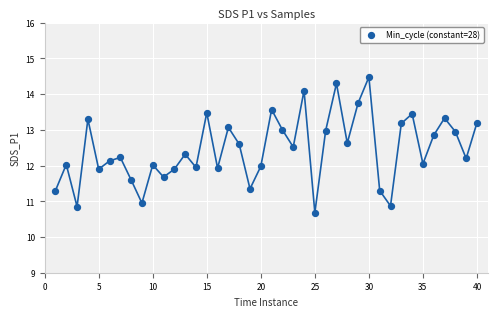

What is the range of X values (max minus min)?

39.0